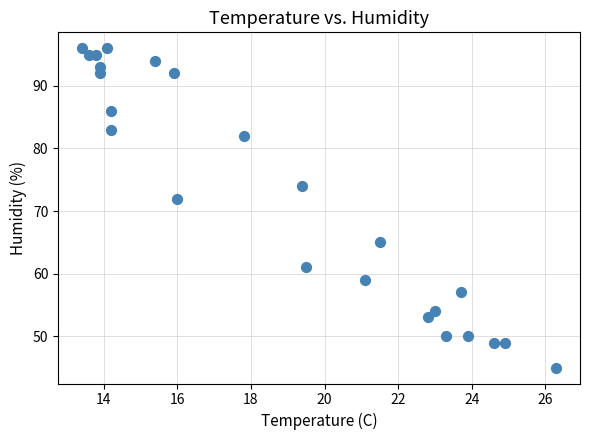

What is the range of Y values (max minus min)?

51